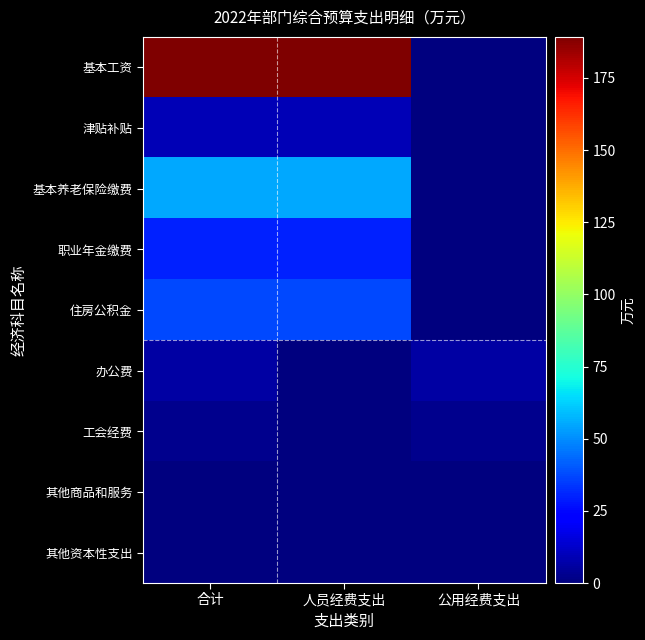

At how many categories does at least one series exceed 105?

2